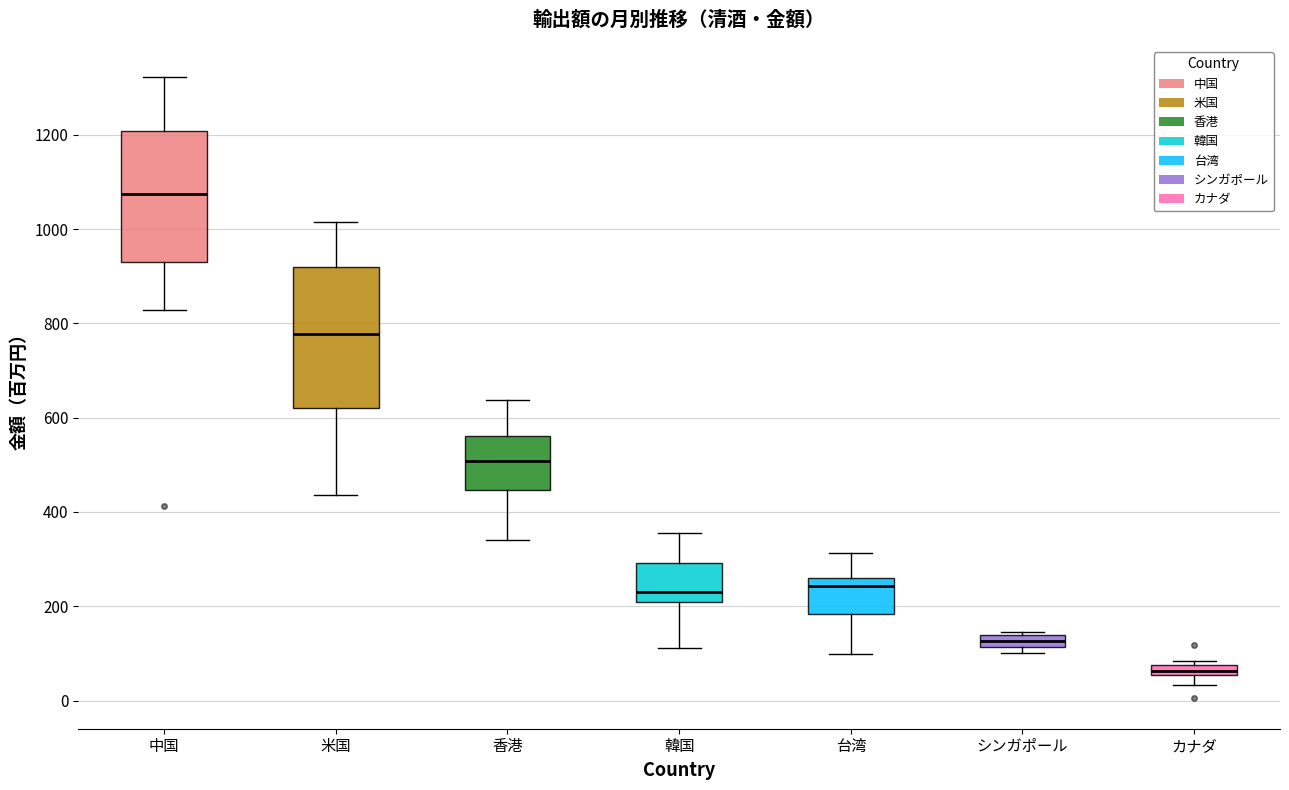

Which box's median line is the lowest?

カナダ